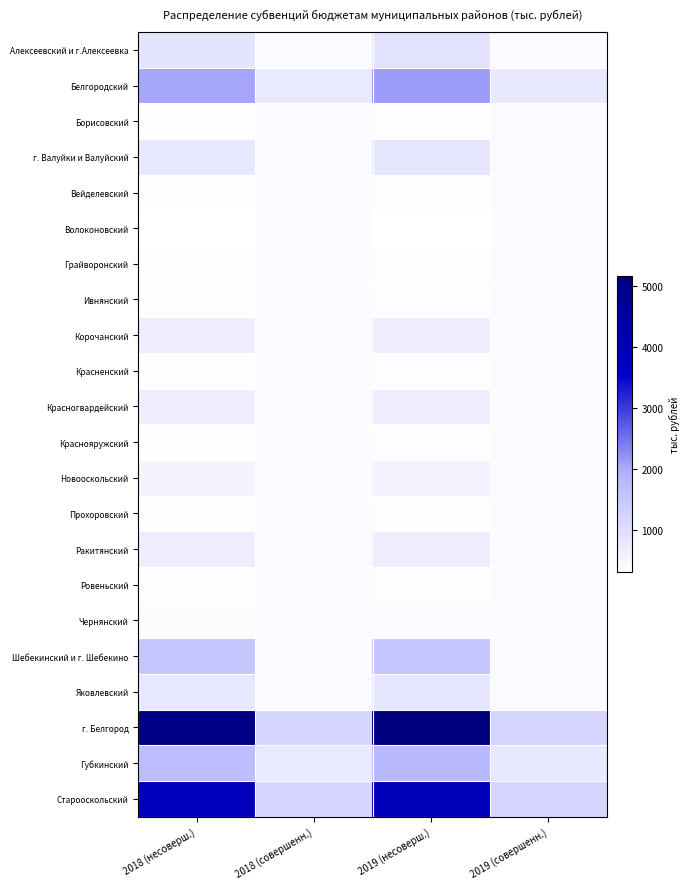

Reading right to left, transcribe all the data shown in this chart.

Алексеевский и г.Алексеевка: 2019 (совершенн.)=410	2019 (несоверш.)=906	2018 (совершенн.)=400	2018 (несоверш.)=879
Белгородский: 2019 (совершенн.)=804	2019 (несоверш.)=2113	2018 (совершенн.)=784	2018 (несоверш.)=2050
Борисовский: 2019 (совершенн.)=410	2019 (несоверш.)=355	2018 (совершенн.)=400	2018 (несоверш.)=345
г. Валуйки и Валуйский: 2019 (совершенн.)=410	2019 (несоверш.)=843	2018 (совершенн.)=400	2018 (несоверш.)=819
Вейделевский: 2019 (совершенн.)=410	2019 (несоверш.)=355	2018 (совершенн.)=400	2018 (несоверш.)=345
Волоконовский: 2019 (совершенн.)=410	2019 (несоверш.)=325	2018 (совершенн.)=400	2018 (несоверш.)=316
Грайворонский: 2019 (совершенн.)=410	2019 (несоверш.)=355	2018 (совершенн.)=400	2018 (несоверш.)=345
Ивнянский: 2019 (совершенн.)=410	2019 (несоверш.)=355	2018 (совершенн.)=400	2018 (несоверш.)=345
Корочанский: 2019 (совершенн.)=410	2019 (несоверш.)=707	2018 (совершенн.)=400	2018 (несоверш.)=686
Красненский: 2019 (совершенн.)=410	2019 (несоверш.)=355	2018 (совершенн.)=400	2018 (несоверш.)=345
Красногвардейский: 2019 (совершенн.)=410	2019 (несоверш.)=707	2018 (совершенн.)=400	2018 (несоверш.)=686
Краснояружский: 2019 (совершенн.)=410	2019 (несоверш.)=355	2018 (совершенн.)=400	2018 (несоверш.)=345
Новооскольский: 2019 (совершенн.)=410	2019 (несоверш.)=566	2018 (совершенн.)=400	2018 (несоверш.)=549
Прохоровский: 2019 (совершенн.)=410	2019 (несоверш.)=355	2018 (совершенн.)=400	2018 (несоверш.)=345
Ракитянский: 2019 (совершенн.)=410	2019 (несоверш.)=707	2018 (совершенн.)=400	2018 (несоверш.)=686
Ровеньский: 2019 (совершенн.)=410	2019 (несоверш.)=355	2018 (совершенн.)=400	2018 (несоверш.)=345
Чернянский: 2019 (совершенн.)=410	2019 (несоверш.)=398	2018 (совершенн.)=400	2018 (несоверш.)=386
Шебекинский и г. Шебекино: 2019 (совершенн.)=410	2019 (несоверш.)=1560	2018 (совершенн.)=400	2018 (несоверш.)=1514
Яковлевский: 2019 (совершенн.)=410	2019 (несоверш.)=843	2018 (совершенн.)=400	2018 (несоверш.)=819
г. Белгород: 2019 (совершенн.)=1215	2019 (несоверш.)=5151	2018 (совершенн.)=1184	2018 (несоверш.)=4999
Губкинский: 2019 (совершенн.)=804	2019 (несоверш.)=1776	2018 (совершенн.)=784	2018 (несоверш.)=1724
Старооскольский: 2019 (совершенн.)=1215	2019 (несоверш.)=3948	2018 (совершенн.)=1184	2018 (несоверш.)=3831